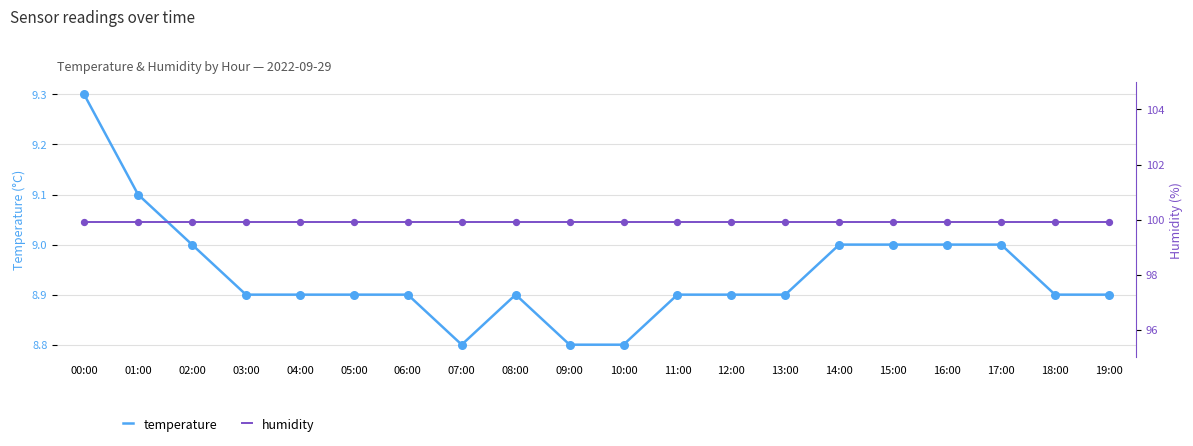

Which series has the widest spread of Y values?

temperature